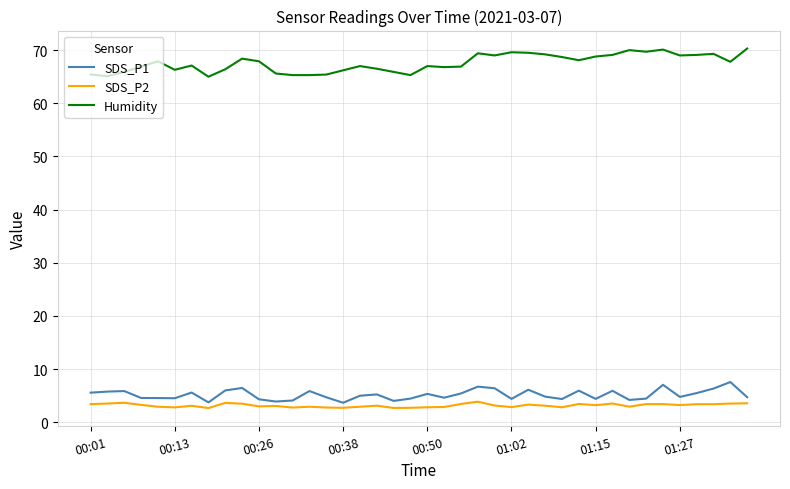

What is the greatest value displayed?

70.3